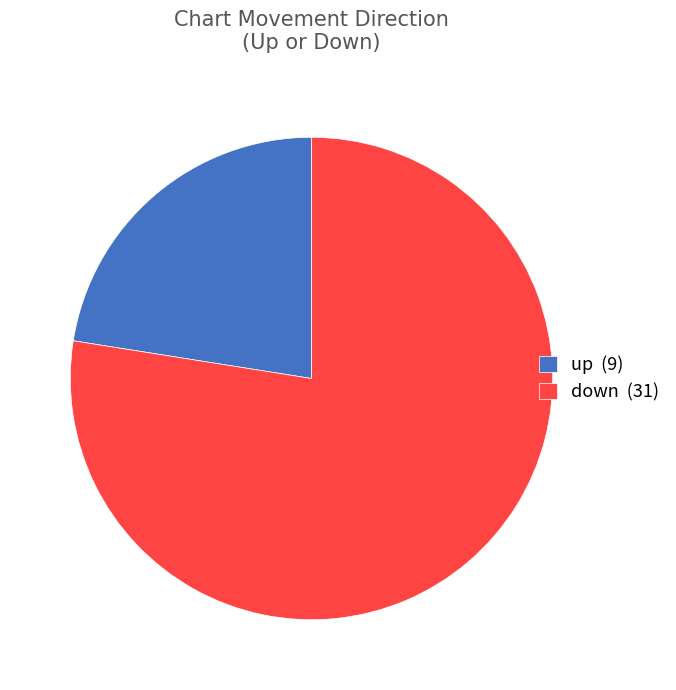

Which category has the biggest portion of the pie?

down